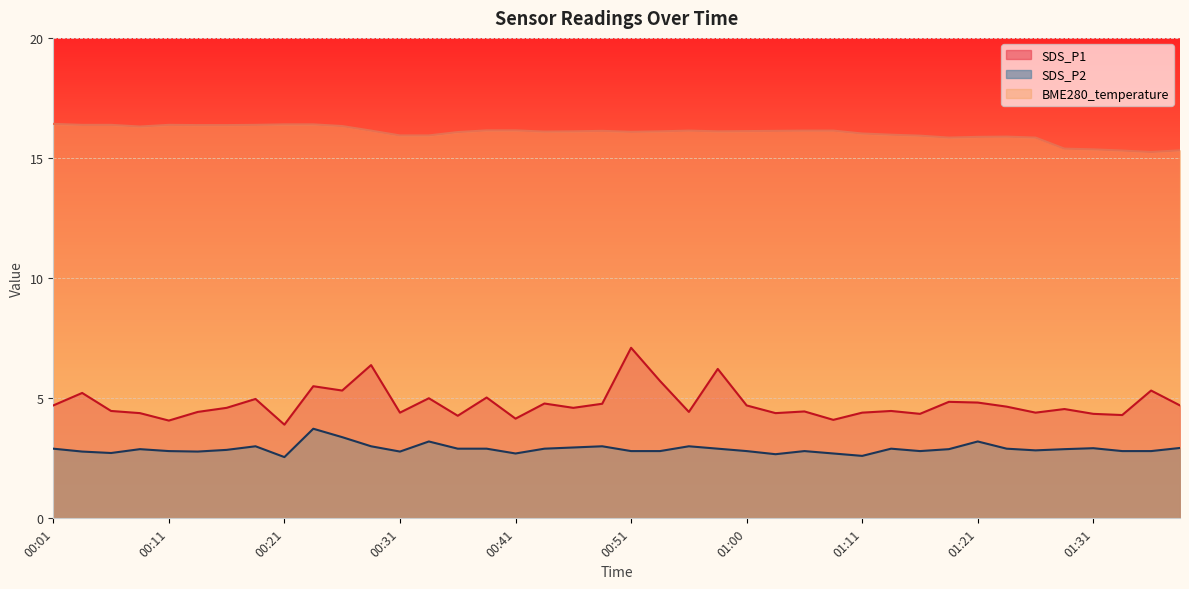

Which series has the largest total across all categories?

BME280_temperature